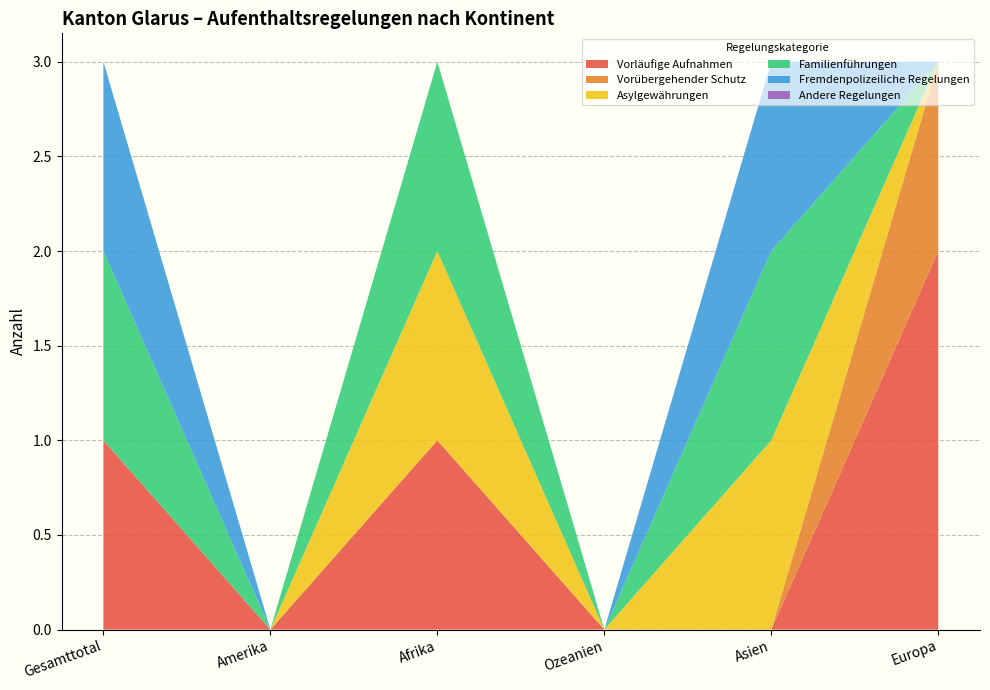

Reading left to right, list all the values displayed in this chart.

Vorläufige Aufnahmen: 1	0	1	0	0	2
Vorübergehender Schutz: 0	0	0	0	0	1
Asylgewährungen: 0	0	1	0	1	0
Familienführungen: 1	0	1	0	1	0
Fremdenpolizeiliche Regelungen: 1	0	0	0	1	0
Andere Regelungen: 0	0	0	0	0	0